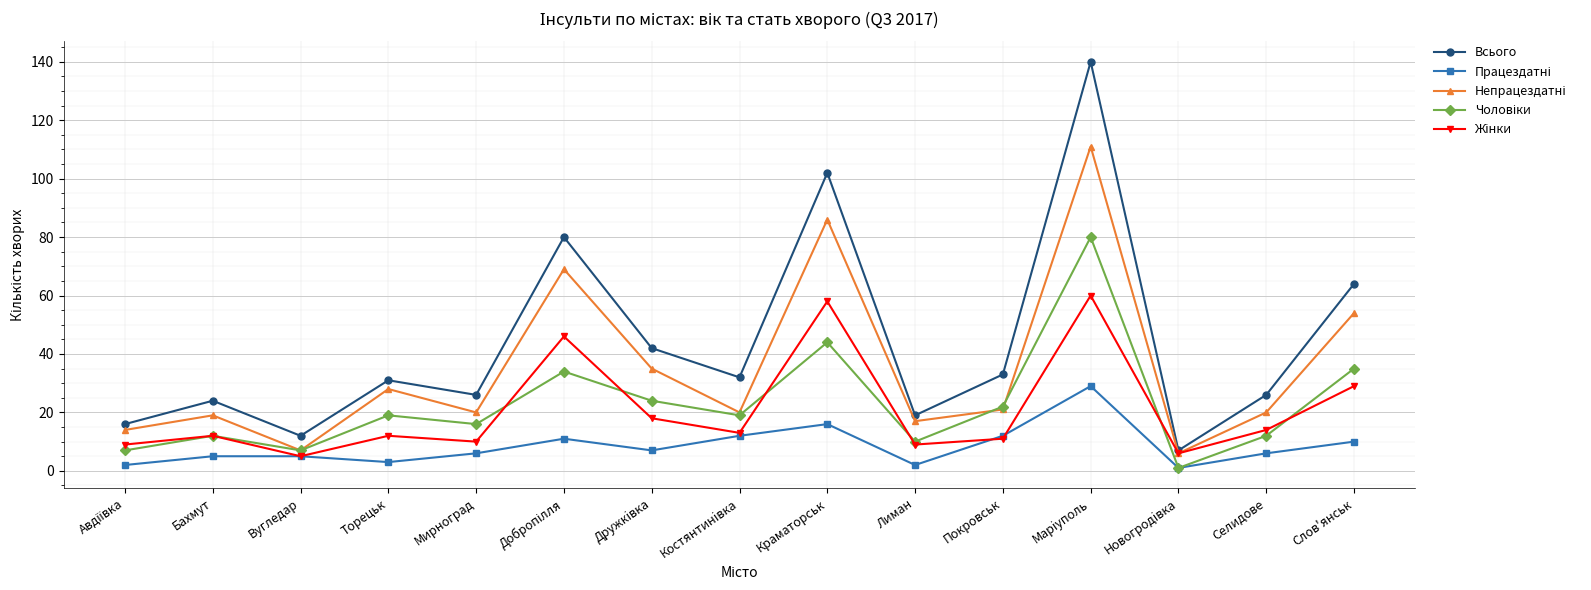

What is the label of the 5th point from the left?

Мирноград